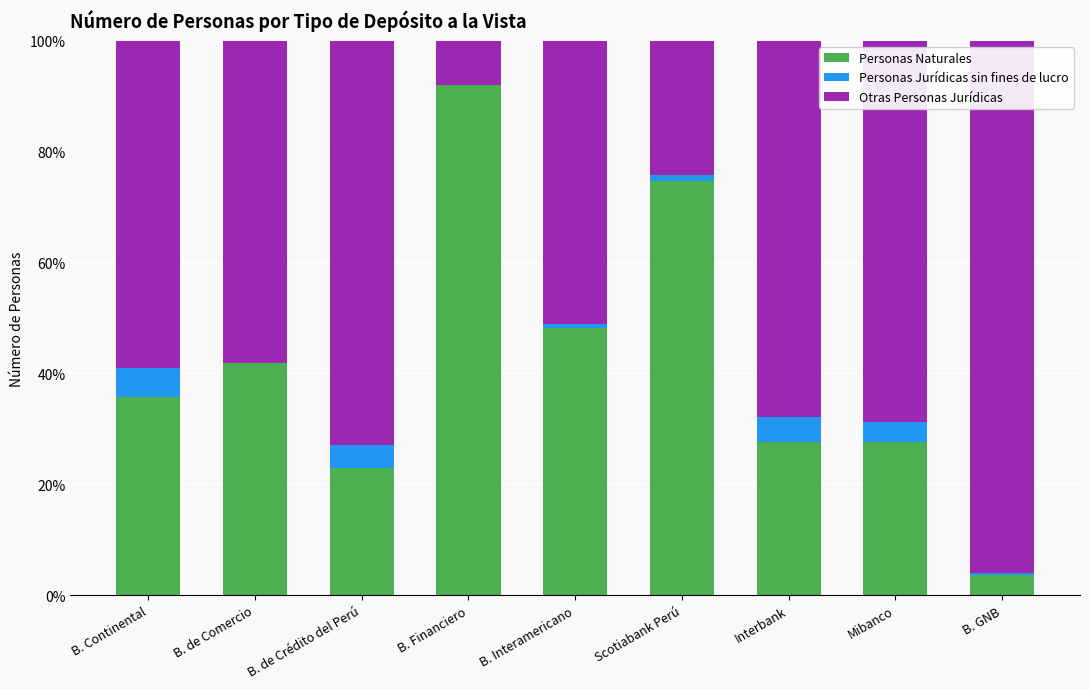

Does the chart contain stacked bars?

Yes